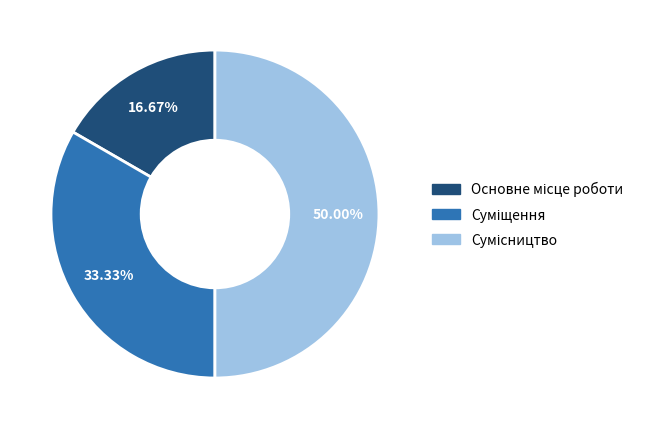

Count the number of slices in the pie.

3